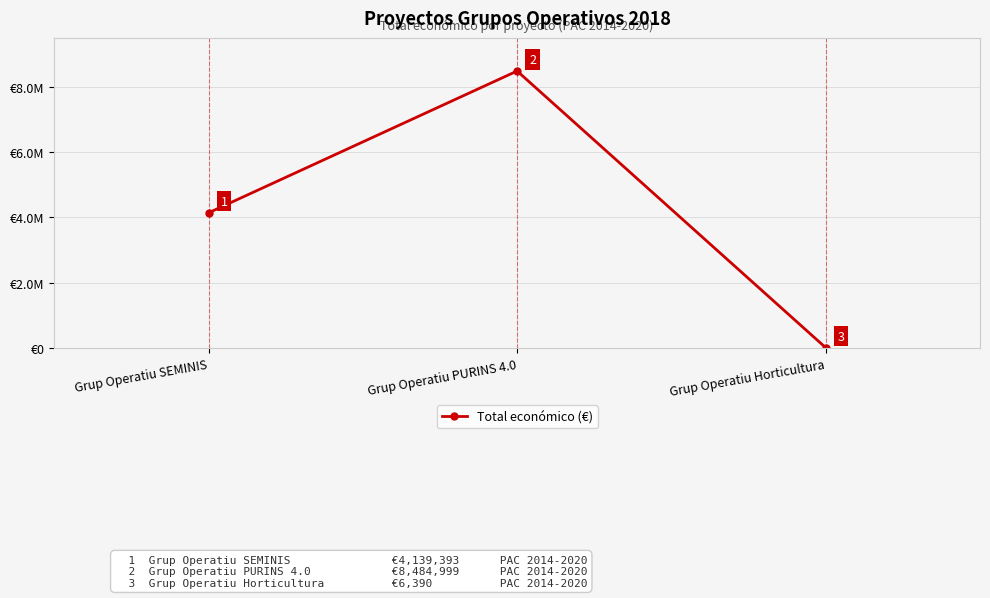

What is the label of the 2nd point from the left?

Grup Operatiu PURINS 4.0